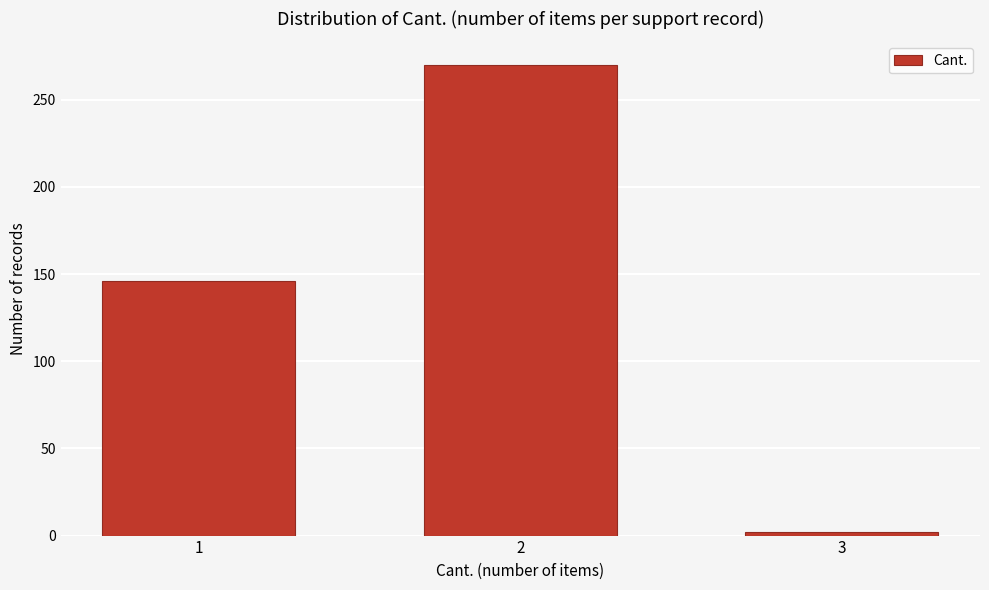

Reading left to right, list all the values displayed in this chart.

146	270	2